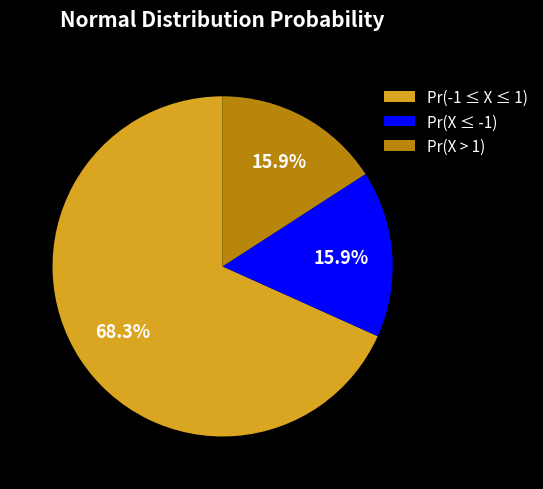

Between Pr(-1 ≤ X ≤ 1) and Pr(X > 1), which is larger?

Pr(-1 ≤ X ≤ 1)